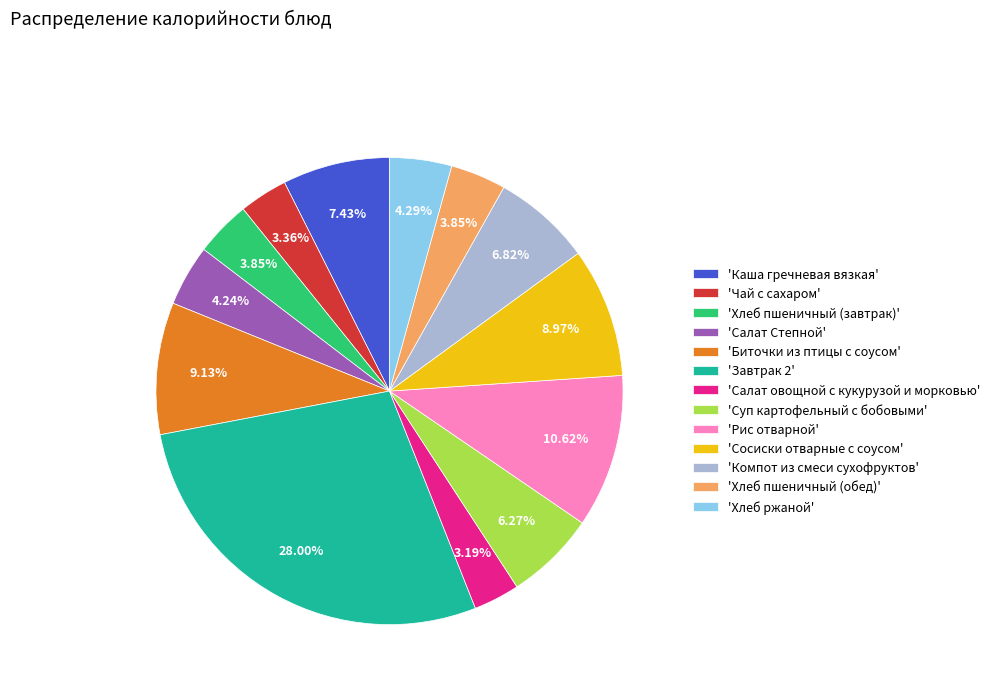

Is the sum of 'Каша гречневая вязкая' and 'Хлеб пшеничный (обед)' greater than half?

No